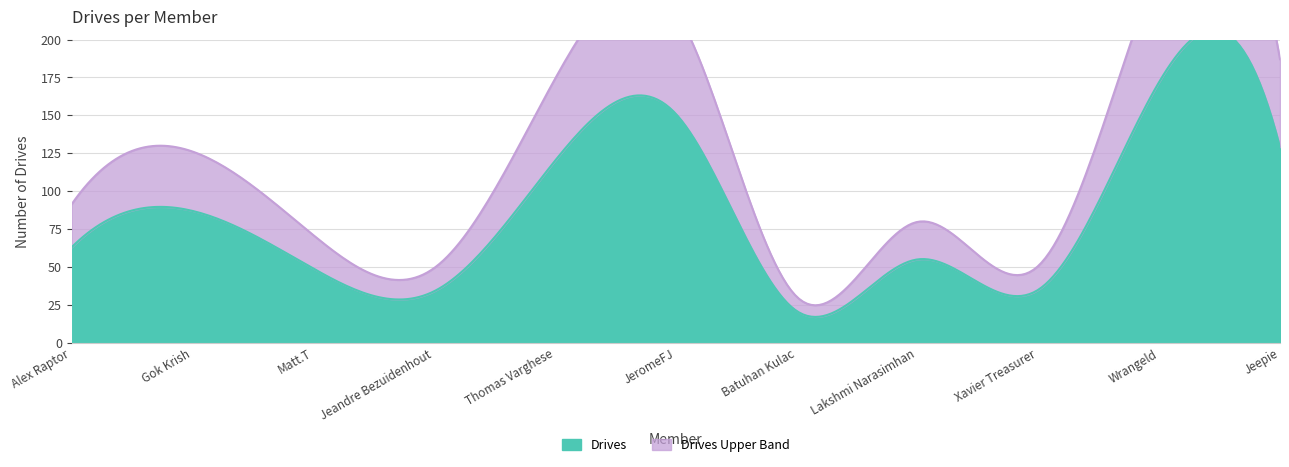

What is the label of the 5th point from the right?

Batuhan Kulac